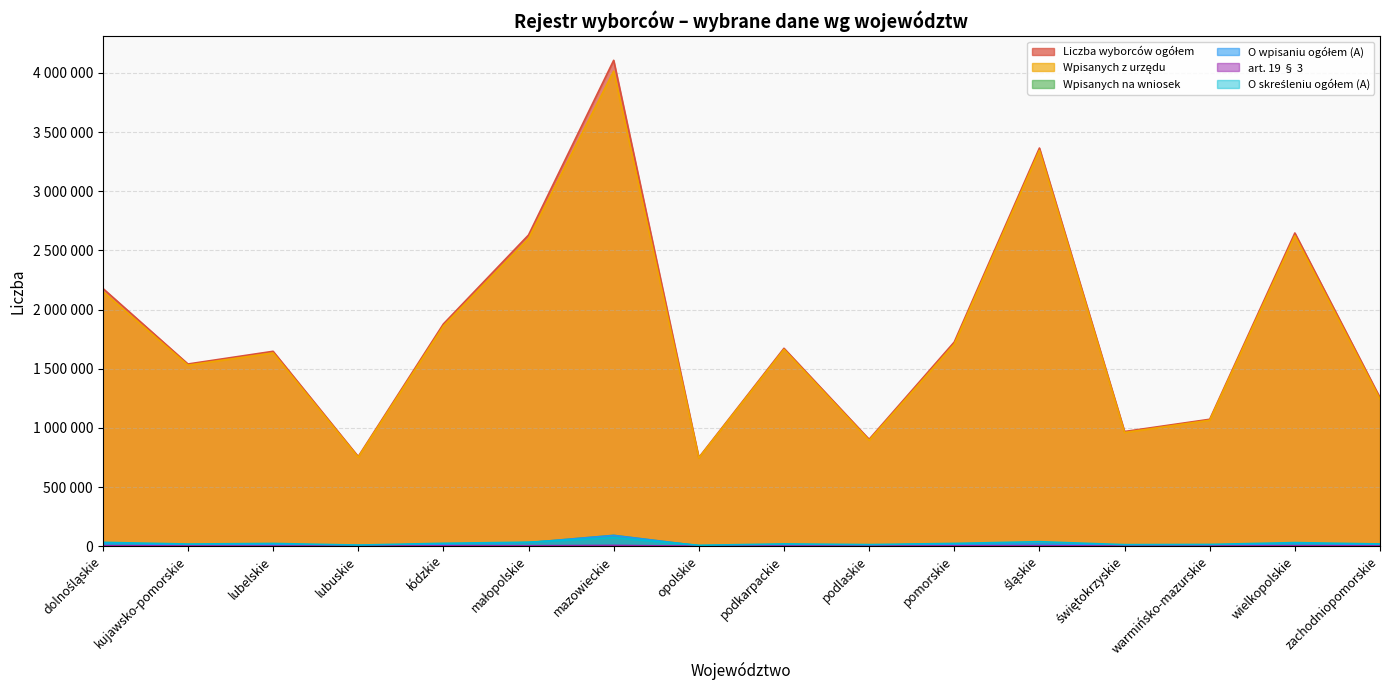

What is the total value across all series at warmińsko-mazurskie?

2170190